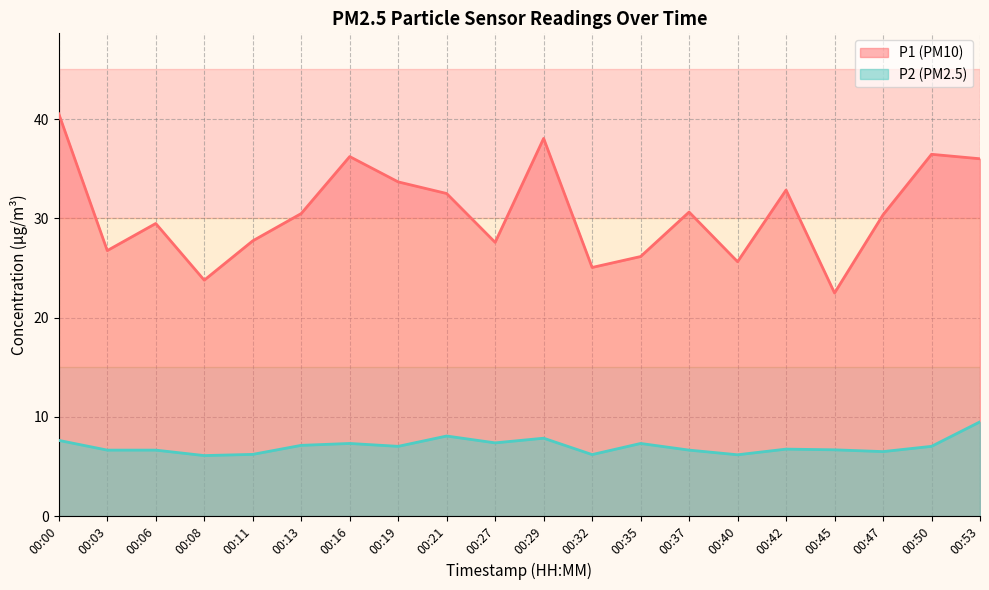

In P2, how many points are higher than both neighbors (excluding endpoints)?

5